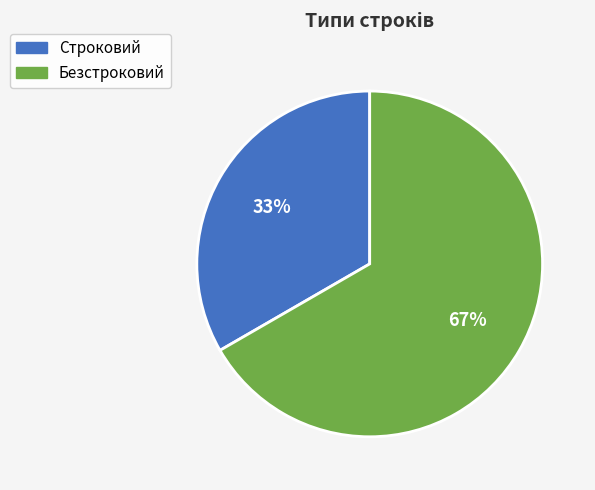

To the nearest percent, what portion does Безстроковий represent?

67%